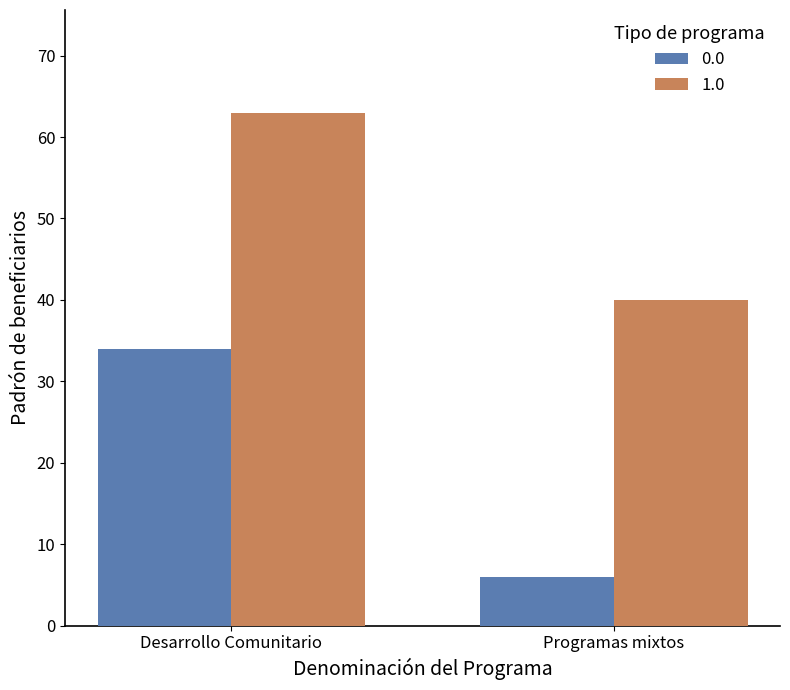

The value of 1.0 at Desarrollo Comunitario is 112. True or false?

False